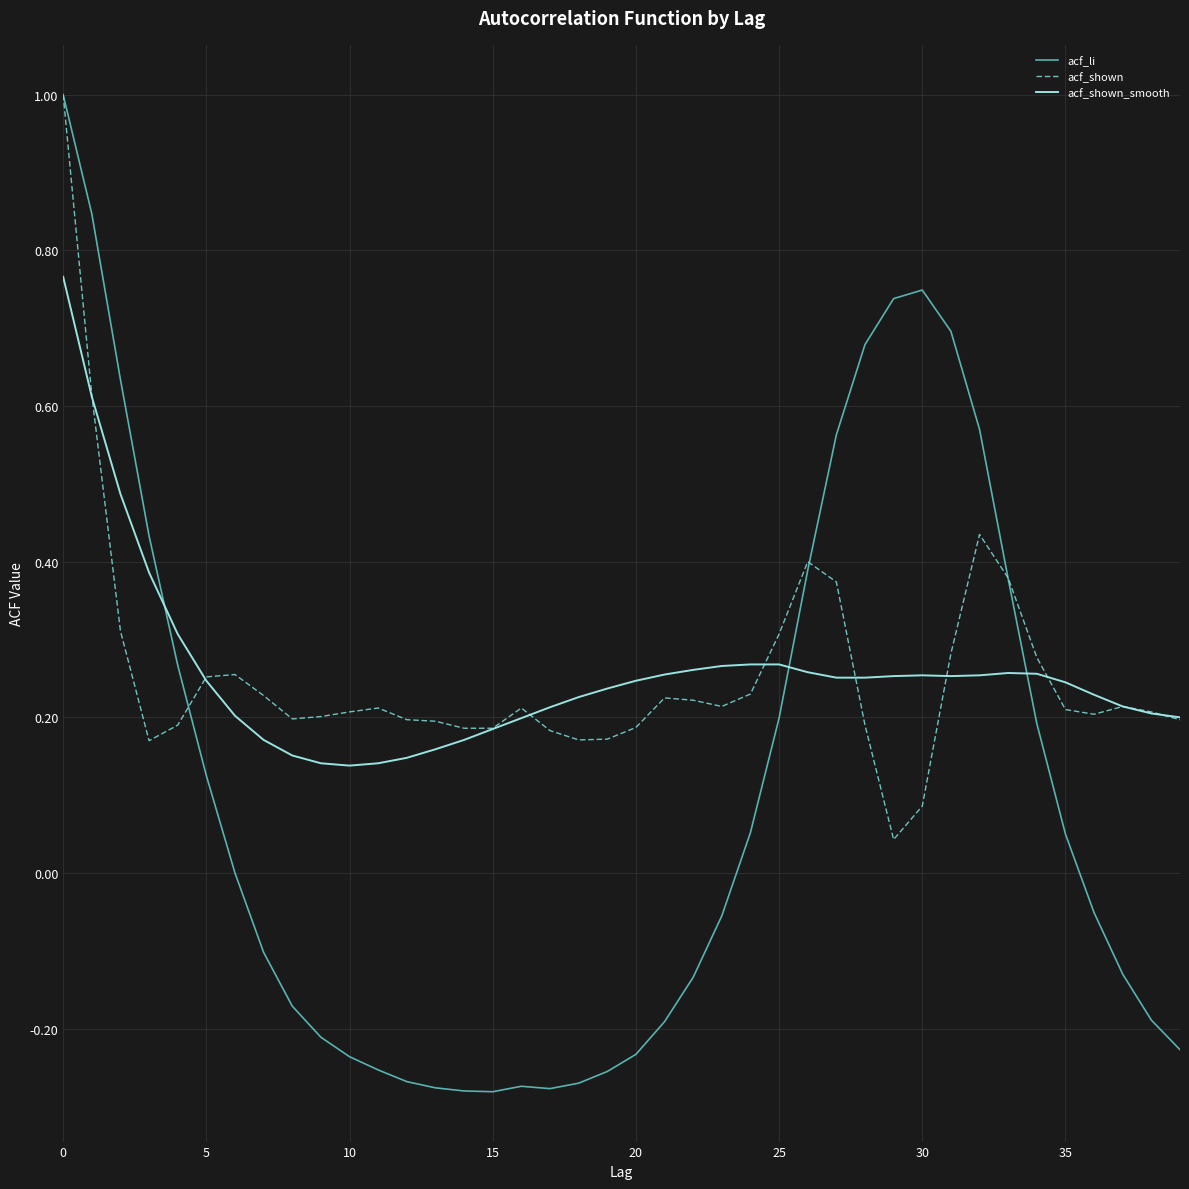

Which series has the largest range (max minus min)?

acf_li